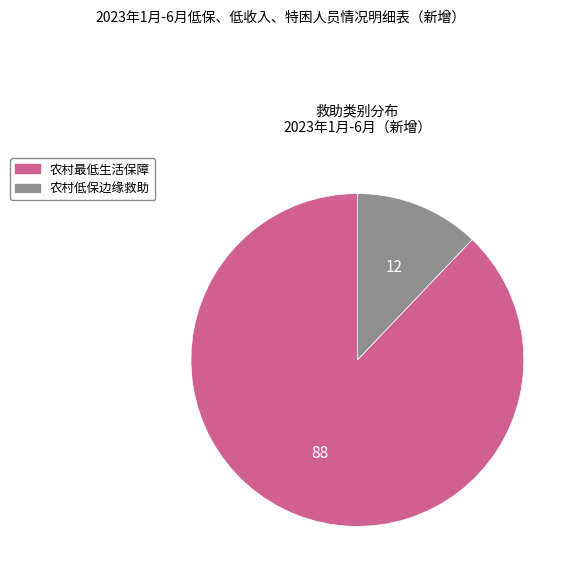

Is the sum of 农村低保边缘救助 and 农村最低生活保障 greater than half?

Yes